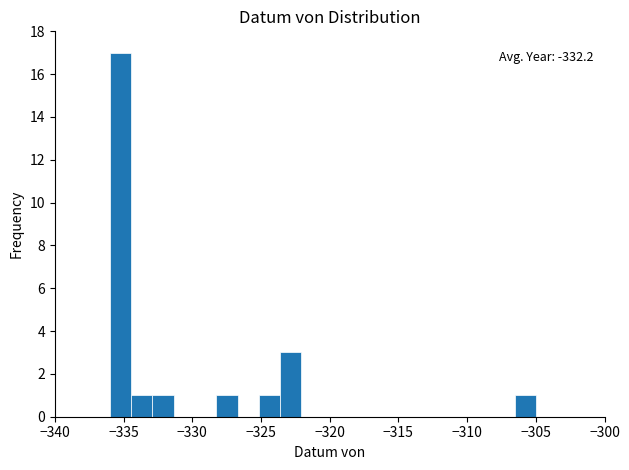

Read against the x-axis, roughly where is the centre of the tallest bar?

-335.0